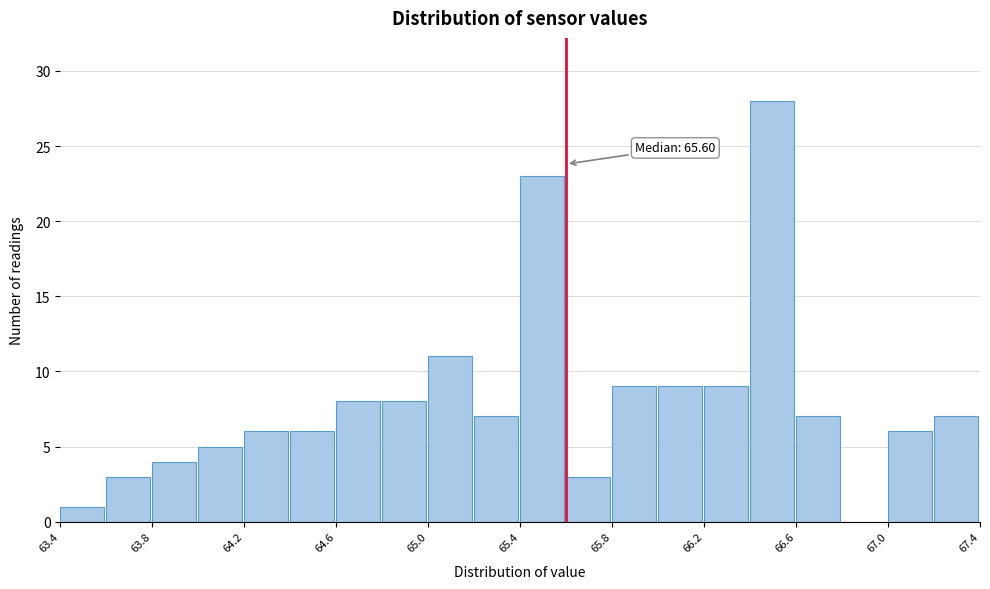

Over which range of the x-axis is the bar tallest?

66.4 to 66.6